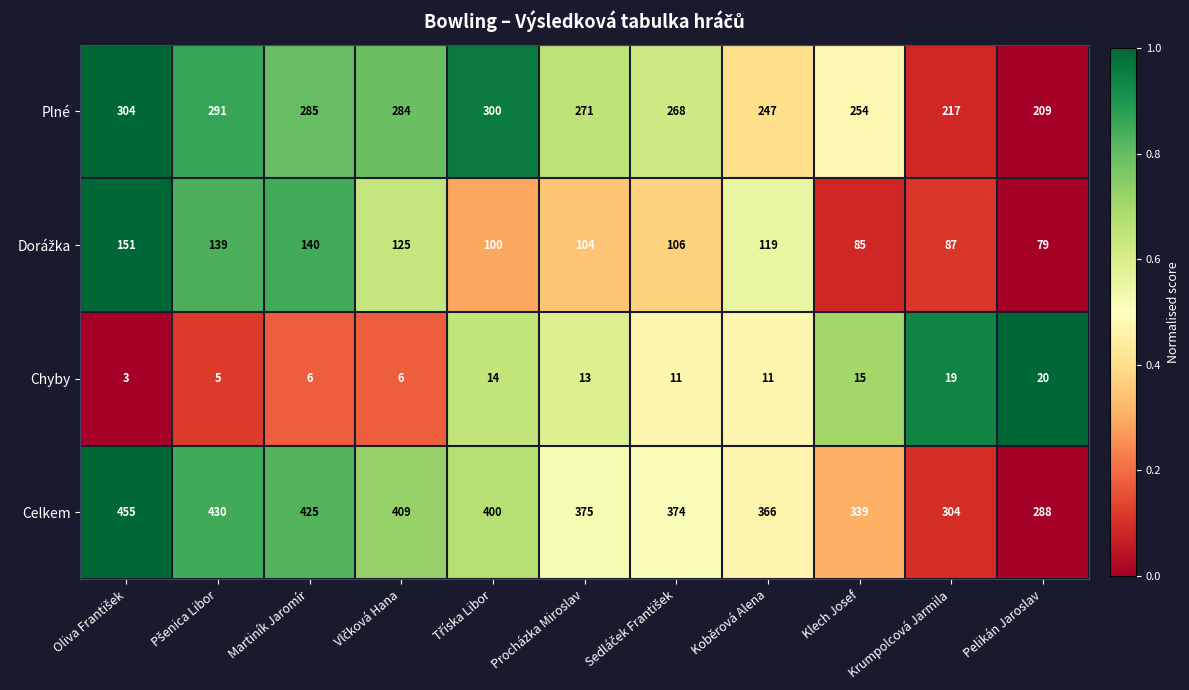

Which series has the widest spread of values?

Celkem